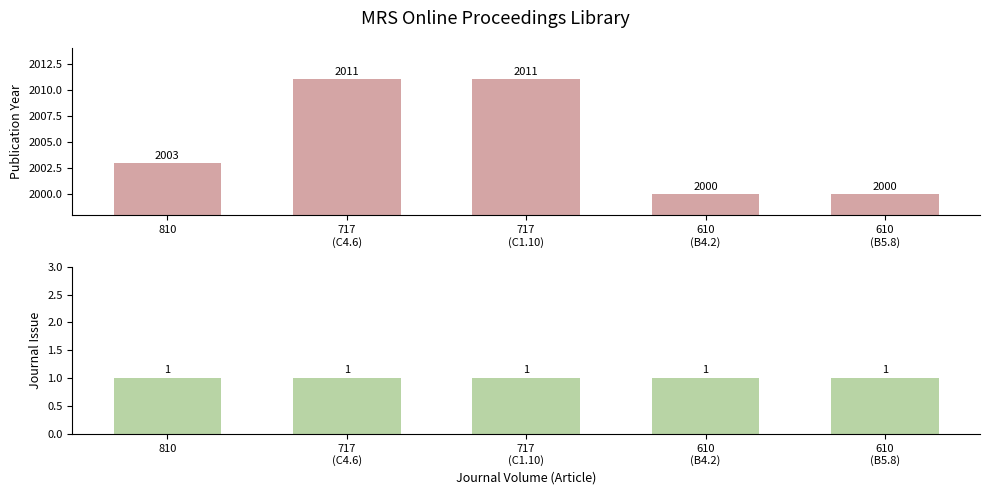

Rank the series at 610
(B5.8) from highest to lowest value.

Publication Year, Journal Issue